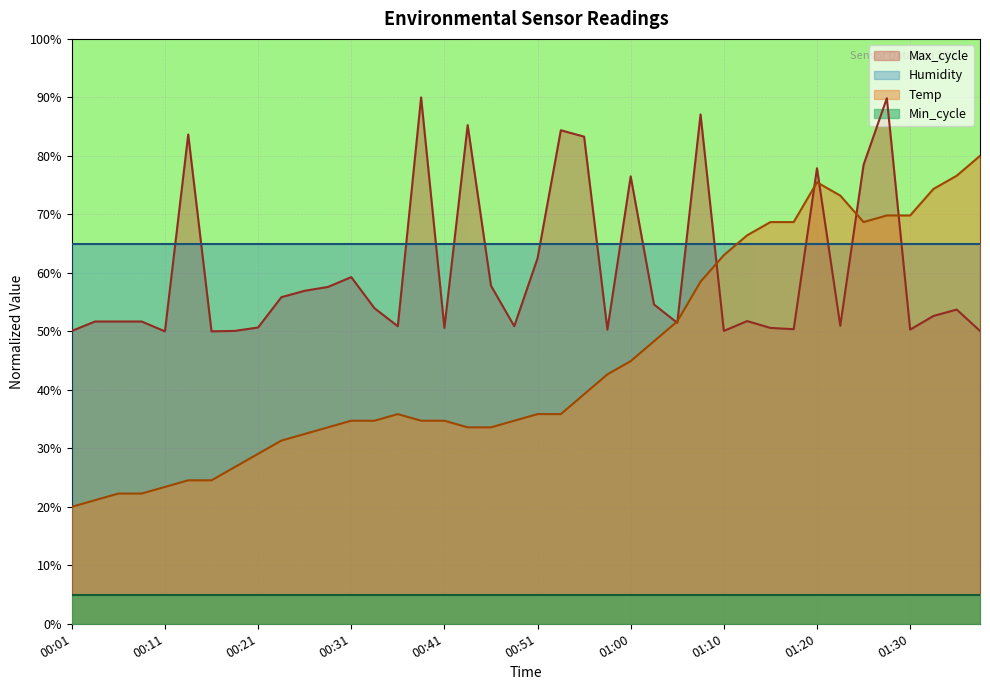

Is it true that Max_cycle equals 158.0 at 00:38?

False